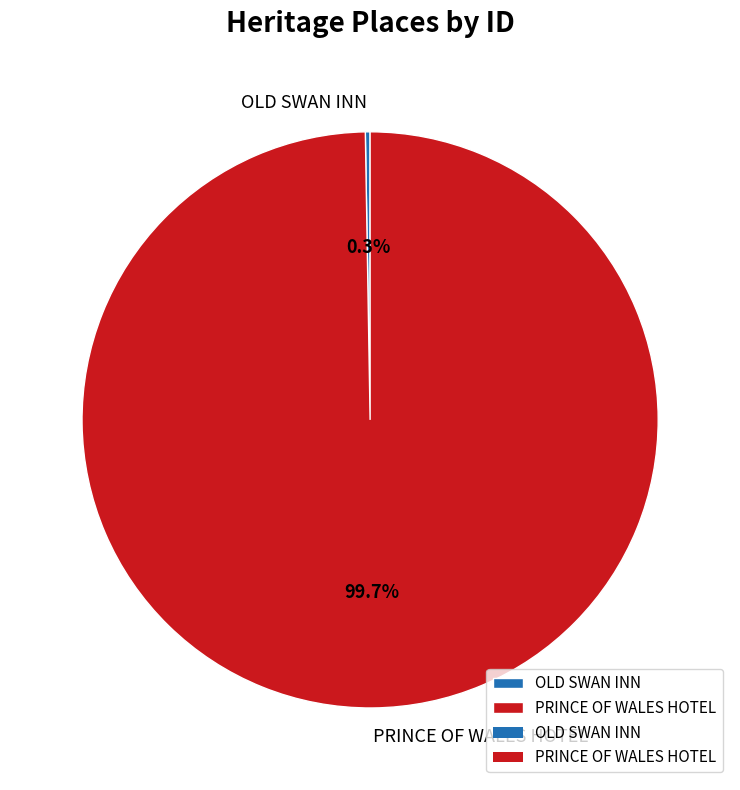

Which slice is the largest?

PRINCE OF WALES HOTEL